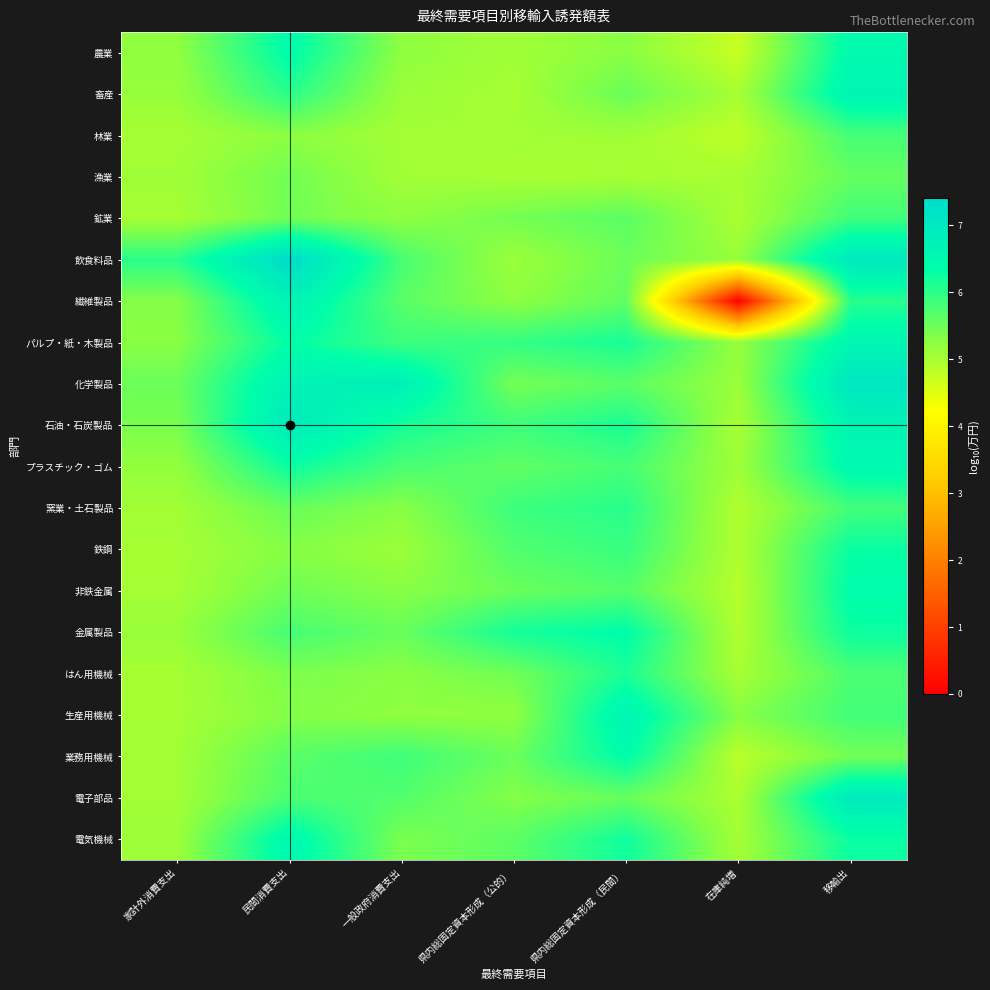

Between 民間消費支出 and 一般政府消費支出, which series saw the biggest shift?

飲食料品